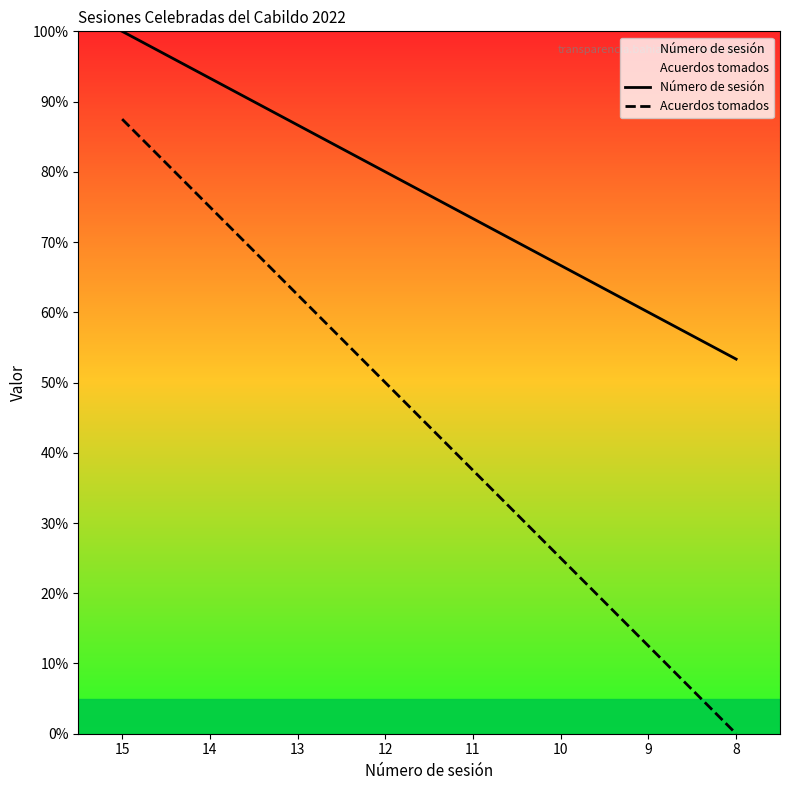

Reading right to left, transcribe all the data shown in this chart.

Número de sesión: 53.3	60.0	66.7	73.3	80.0	86.7	93.3	100.0
Acuerdos tomados: 0.0	12.5	25.0	37.5	50.0	62.5	75.0	87.5